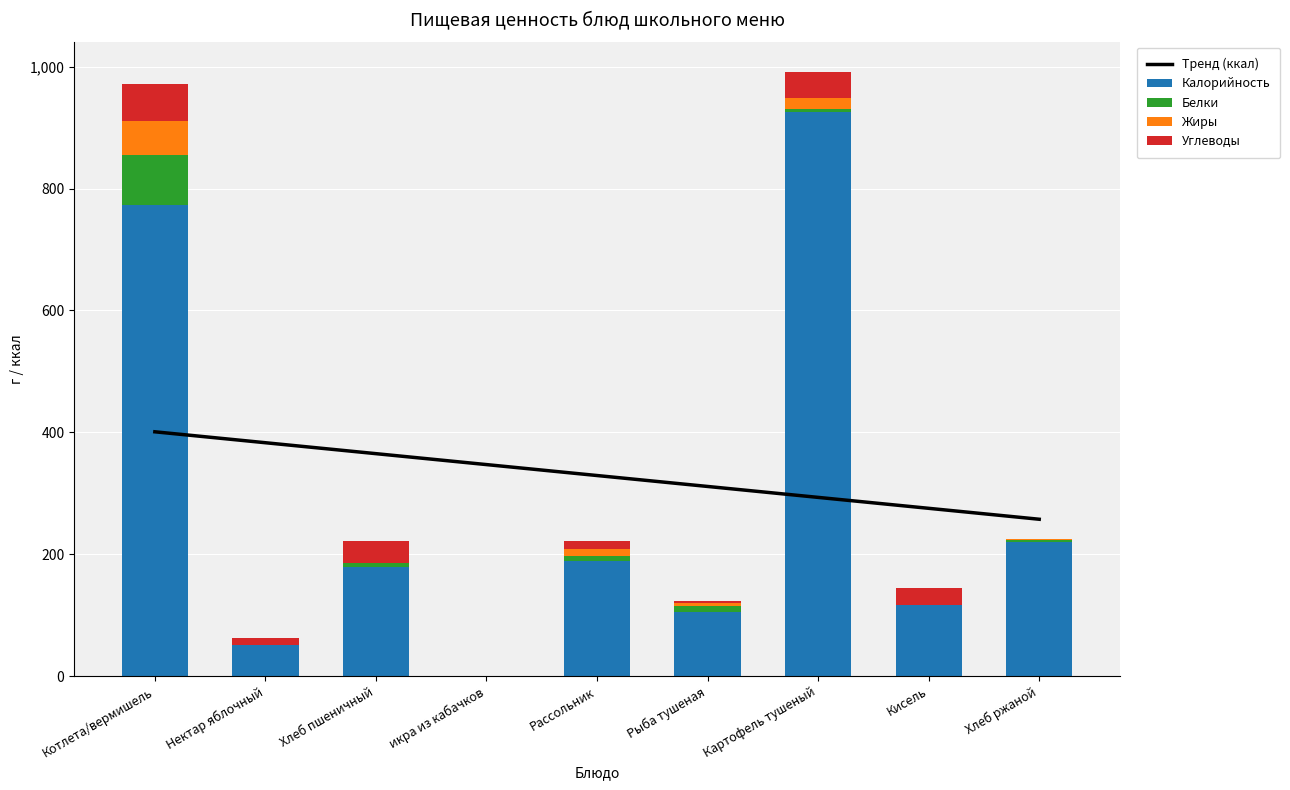

Where is Белки nearest to the value 41?

Рыба тушеная